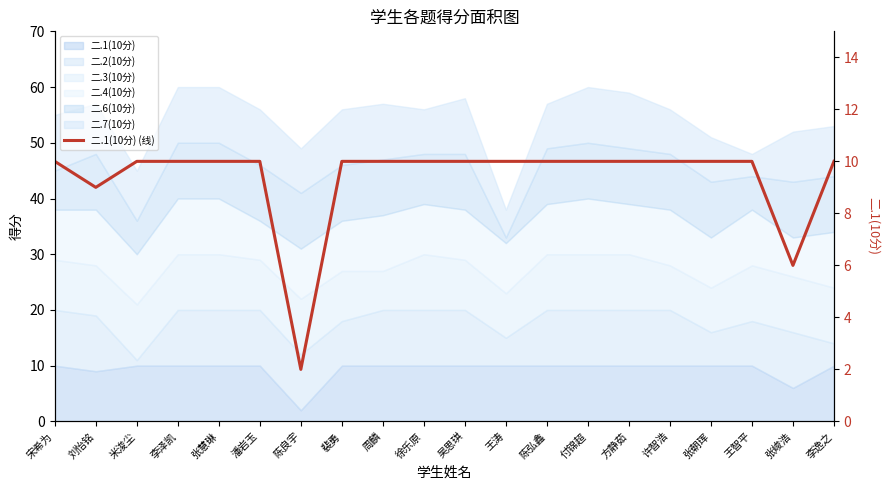

Count the values in the range 10 to 11.

17